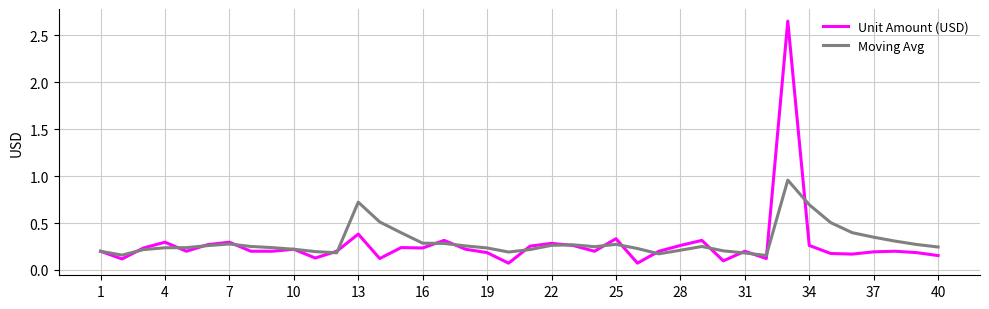

Rank the series by their maximum value, from highest to lowest.

Unit Amount (USD), Moving Avg